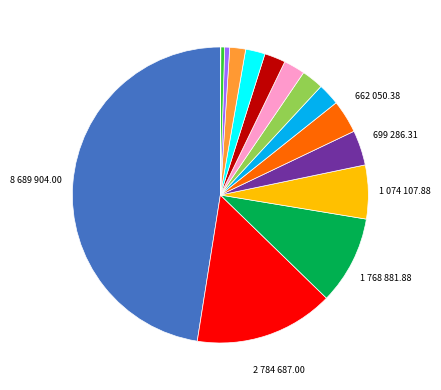

Does any single category account for the majority?

No